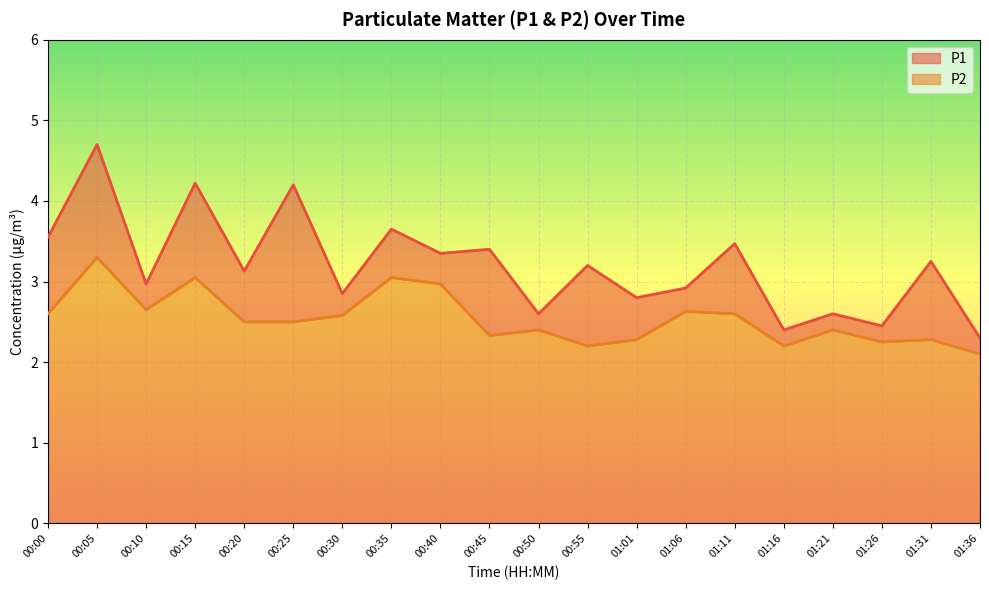

Which category has the highest value across all series?

00:05